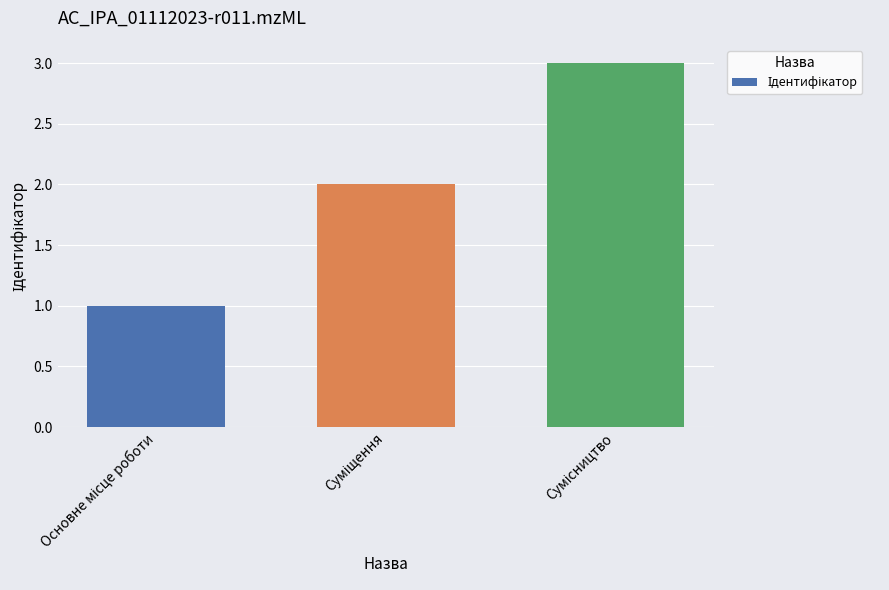

What is the sum of all values?

6